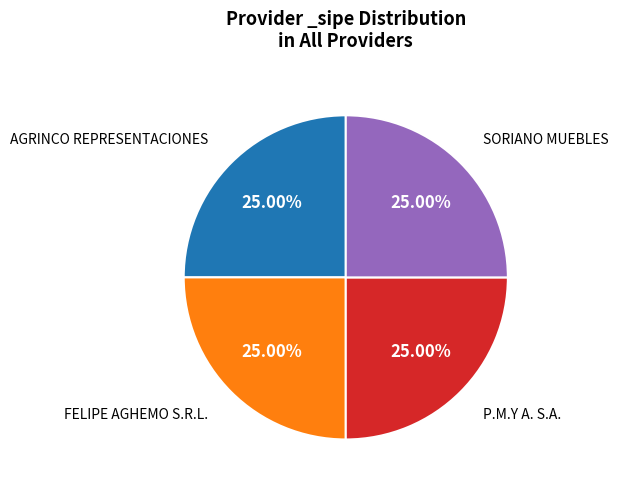

Is there a majority slice in this chart?

No